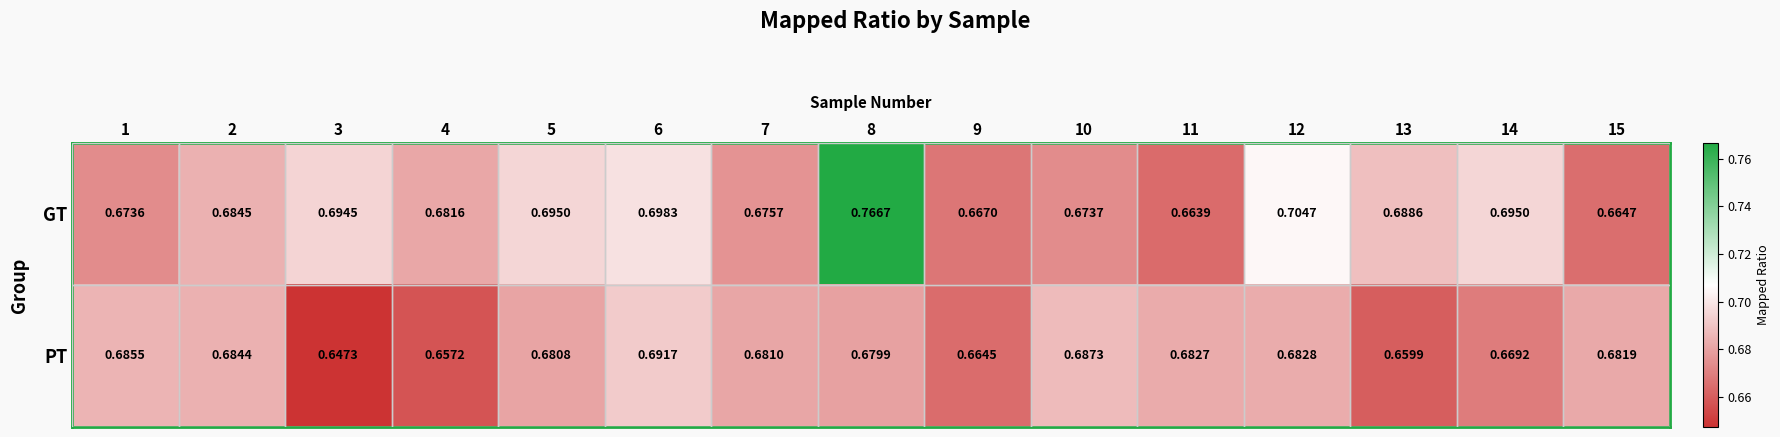

At which category does the chart reach its peak across all series?

8